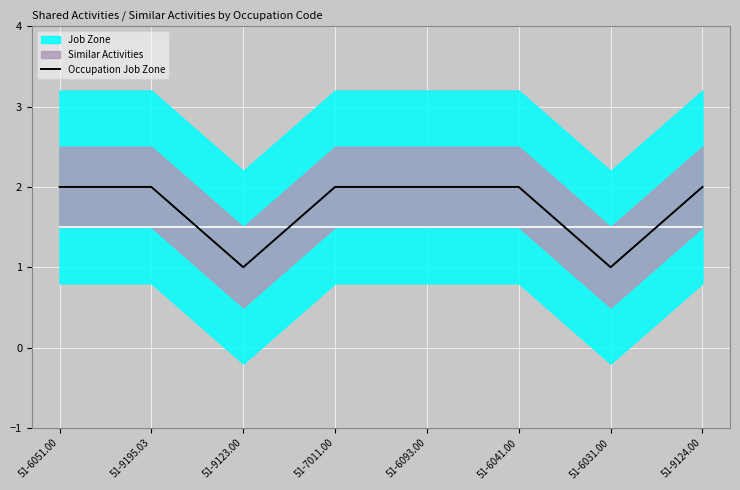

List the labels in order of value, smallest first.

51-9123.00, 51-6031.00, 51-6051.00, 51-9195.03, 51-7011.00, 51-6093.00, 51-6041.00, 51-9124.00